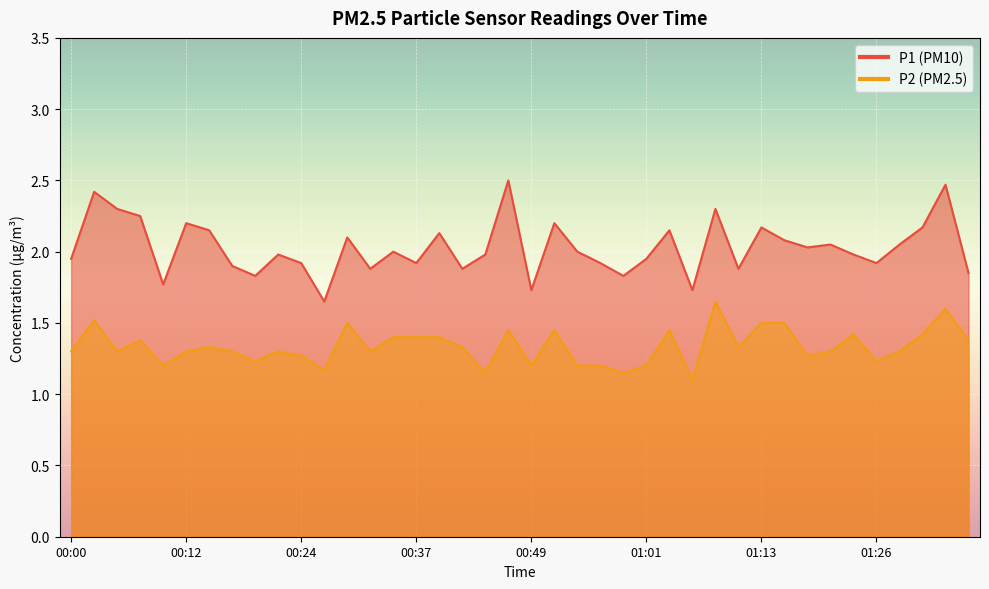

What is the greatest value displayed?

2.5